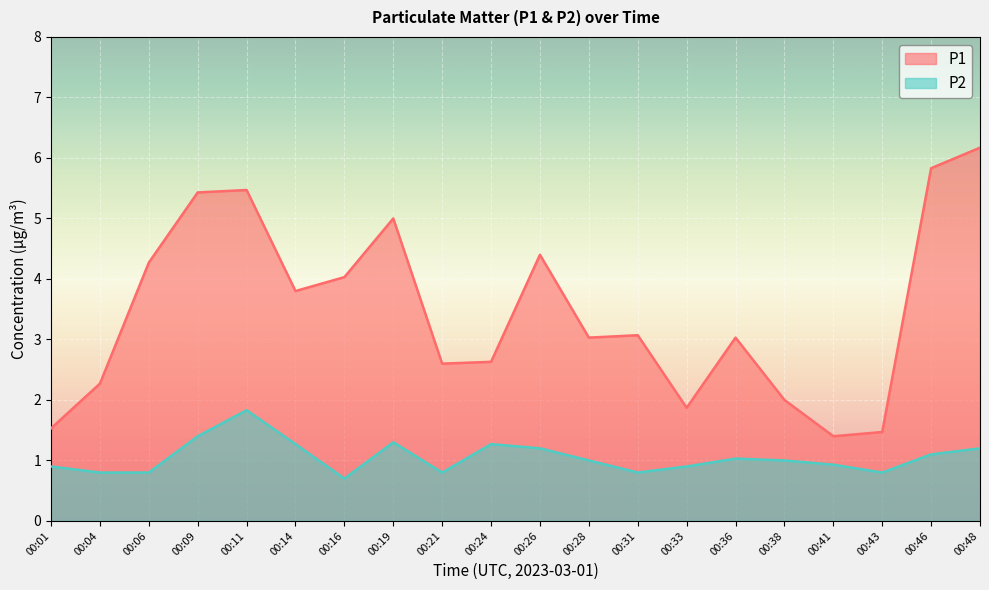

True or false: P2 and P1 intersect in this chart.

False